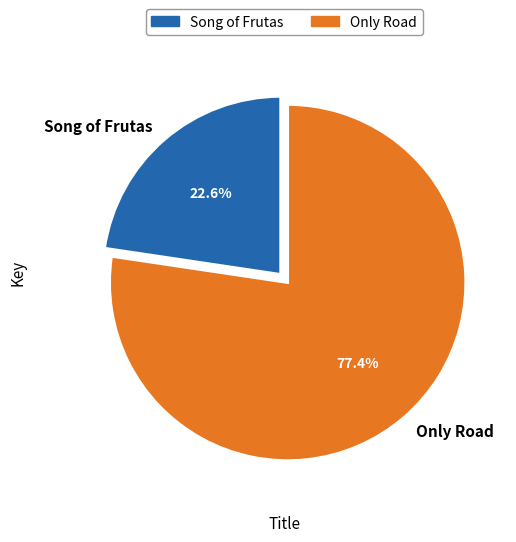

The Only Road slice represents 77% of the pie. True or false?

True